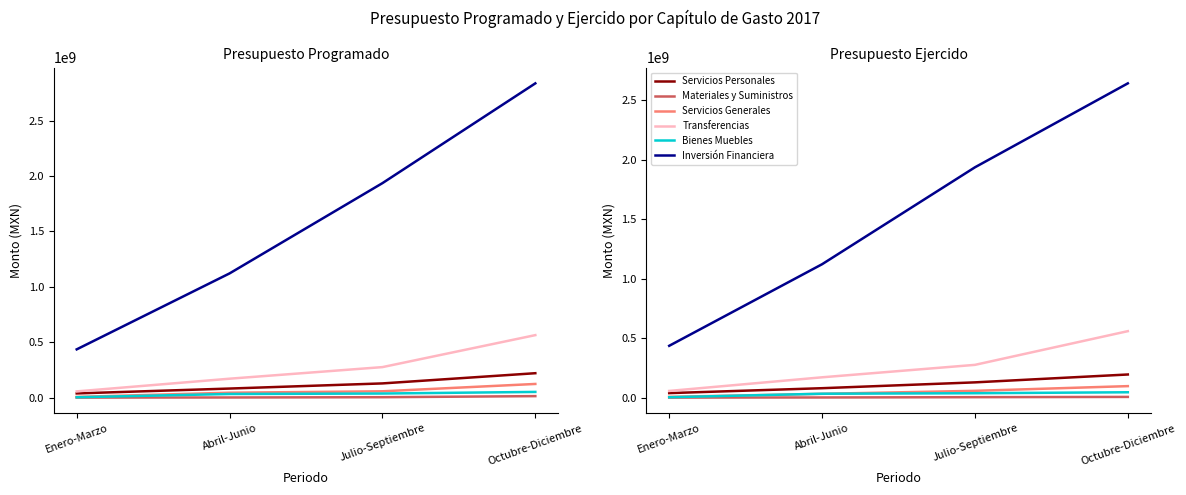

What is the maximum value shown in the chart?

2837283382.8